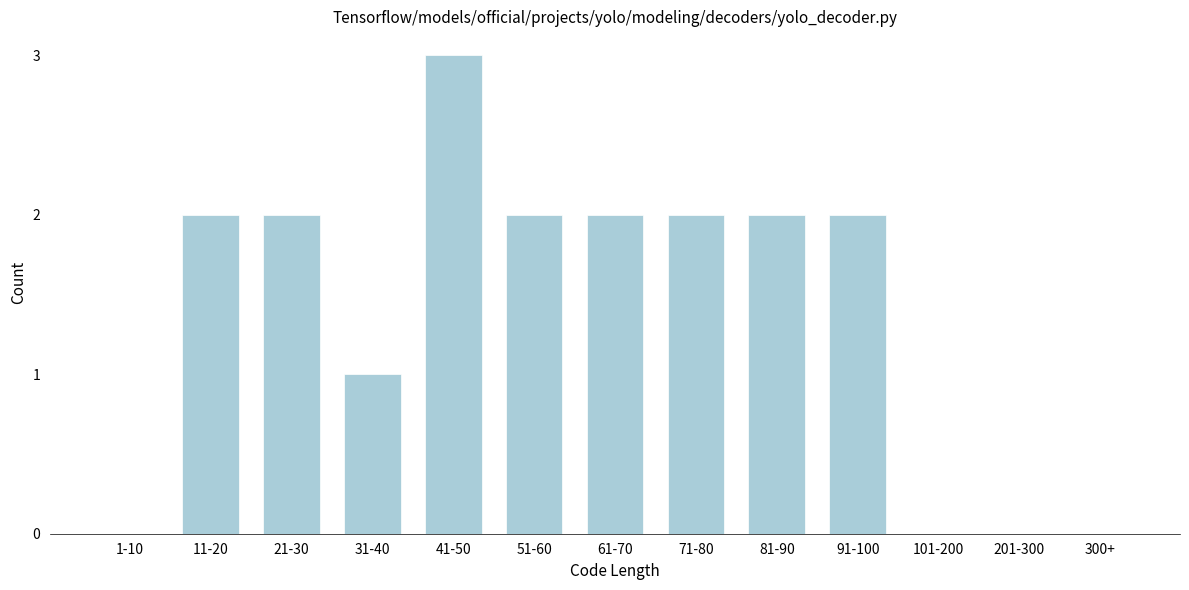

Reading left to right, transcribe all the data shown in this chart.

1-10=0	11-20=2	21-30=2	31-40=1	41-50=3	51-60=2	61-70=2	71-80=2	81-90=2	91-100=2	101-200=0	201-300=0	300+=0